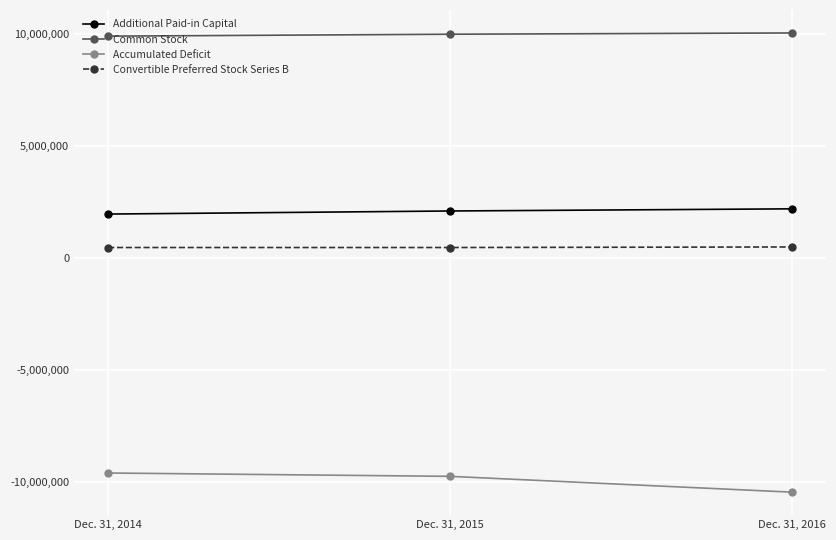

Is the value of Common Stock at Dec. 31, 2015 greater than the value of Convertible Preferred Stock Series B at Dec. 31, 2014?

Yes